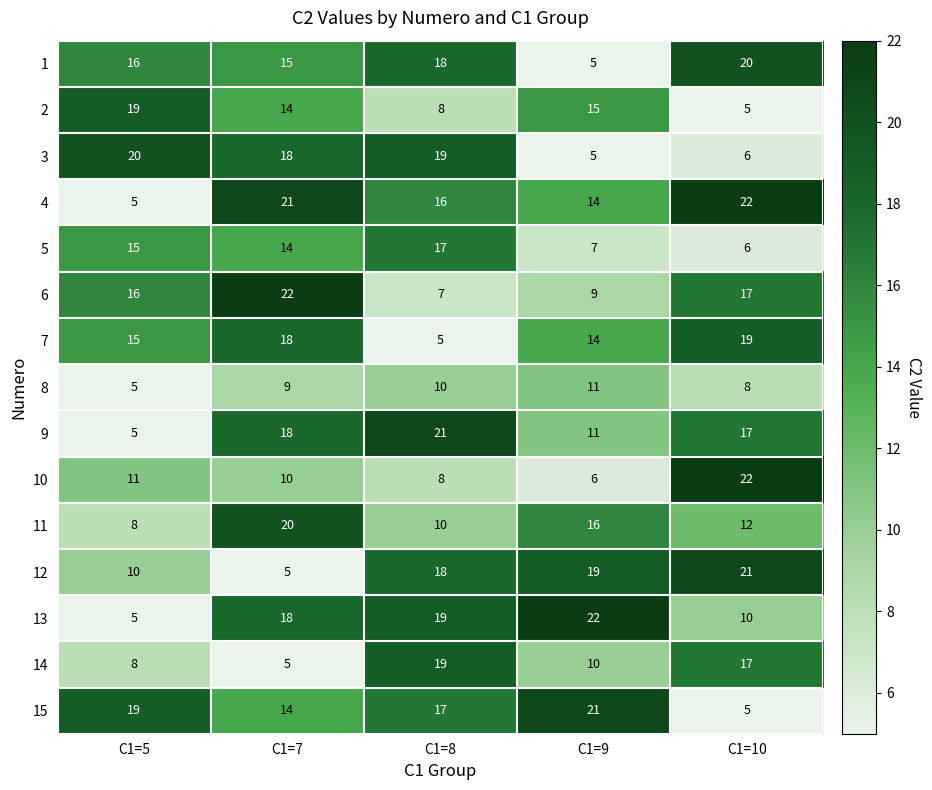

Which series has the largest total across all categories?

4